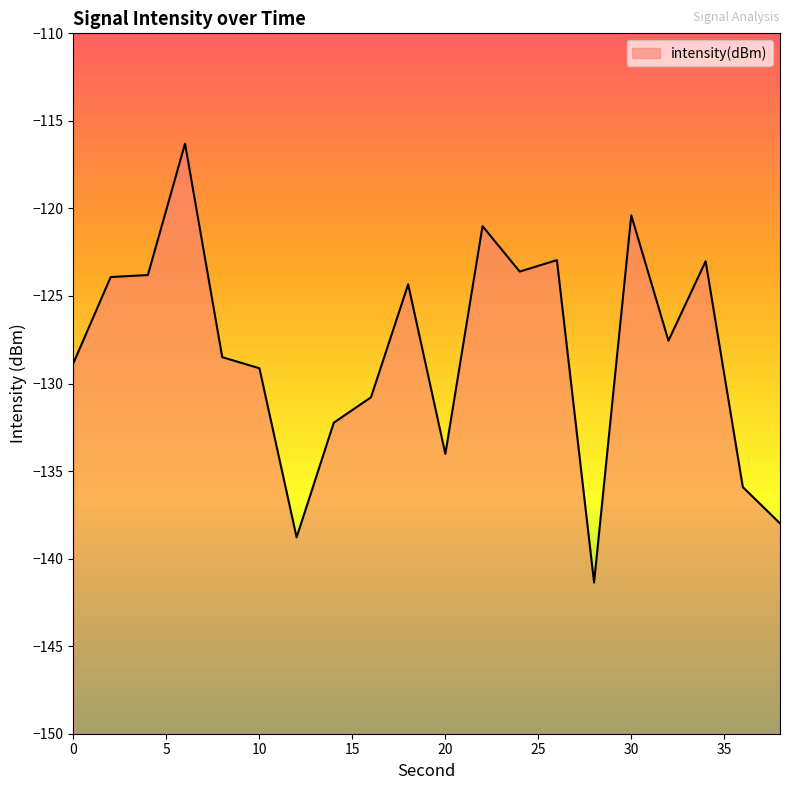

What is the value of the 19th point from the left?

-135.9